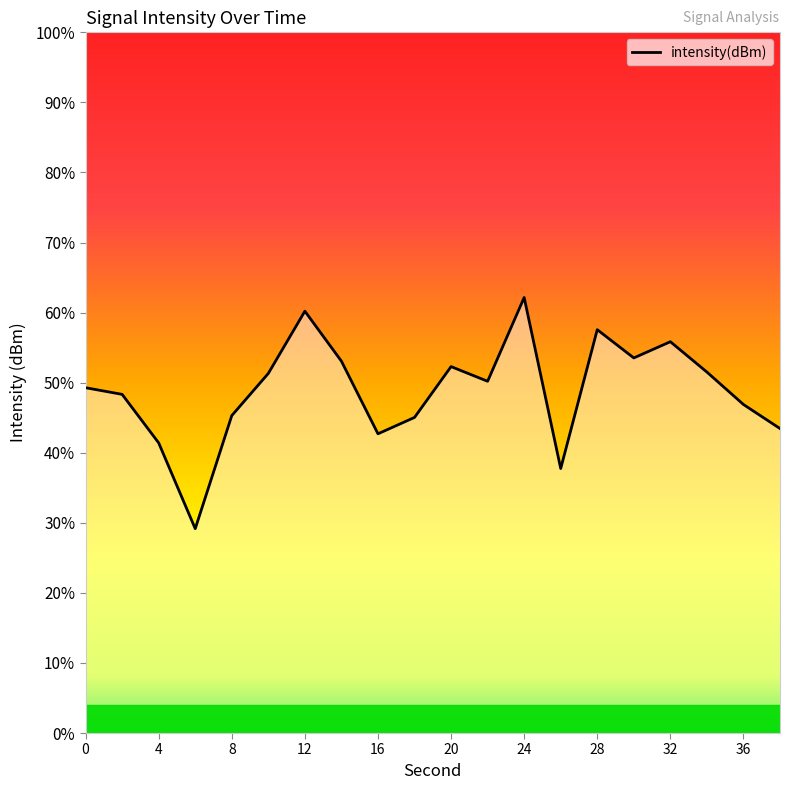

What is the minimum value shown in the chart?

29.2